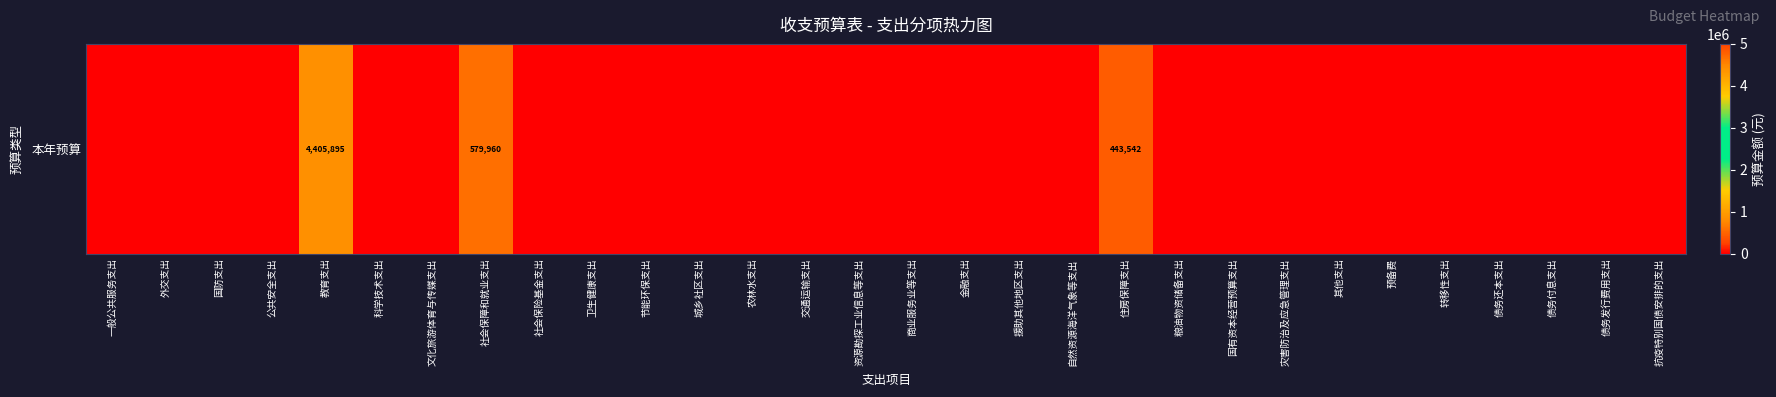

Reading left to right, what are all the values shown in this chart?

0.0	0.0	0.0	0.0	4405894.6	0.0	0.0	579960.2	0.0	0.0	0.0	0.0	0.0	0.0	0.0	0.0	0.0	0.0	0.0	443542.4	0.0	0.0	0.0	0.0	0.0	0.0	0.0	0.0	0.0	0.0